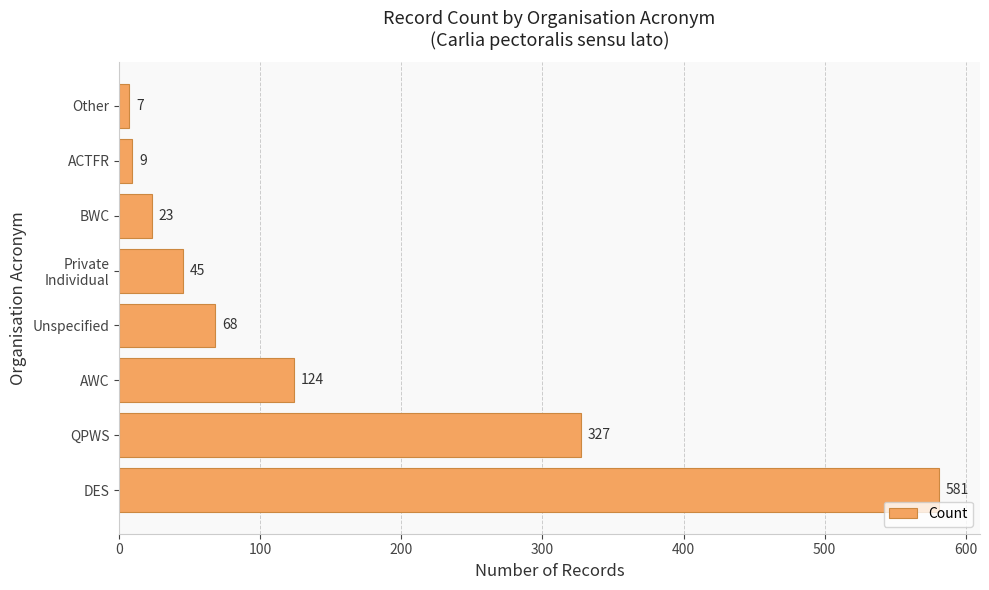

At which category does the chart reach its minimum across all series?

Other